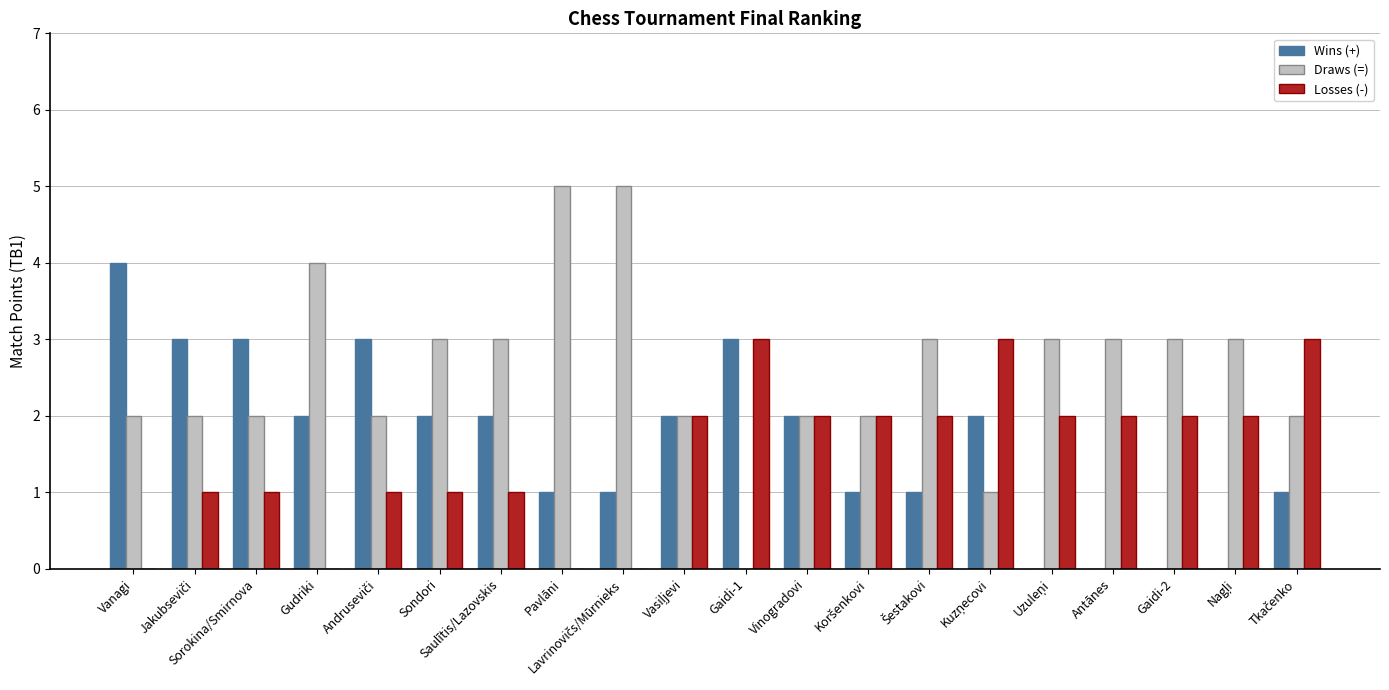

What is the maximum value shown in the chart?

5